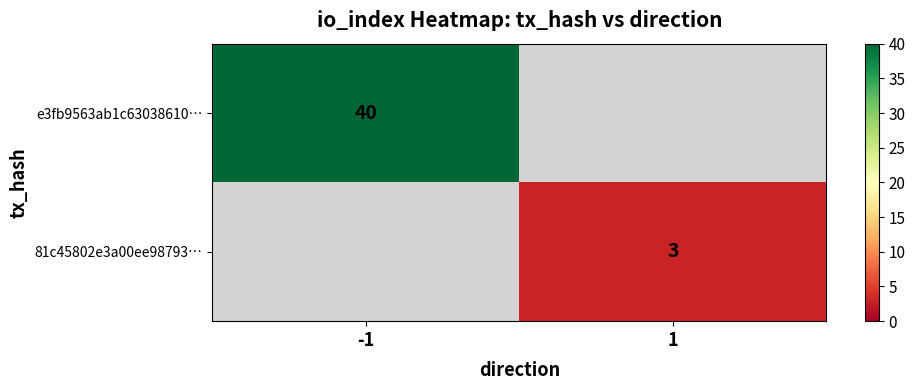

Is it true that e3fb9563ab1c63038610… equals 58.6 at -1?

False